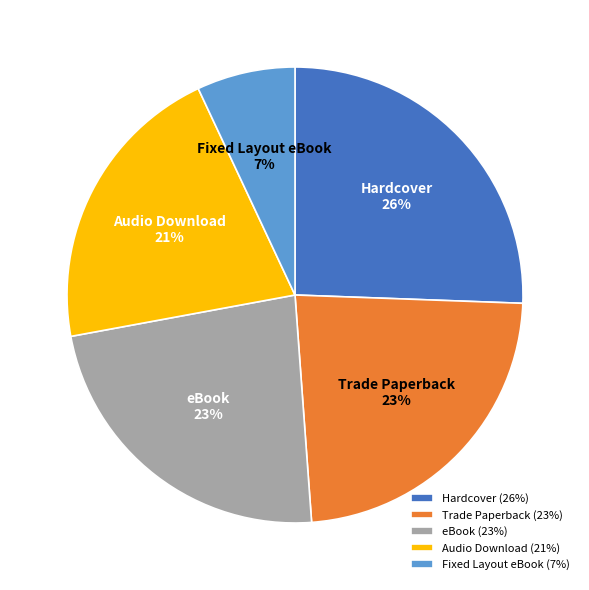

Which category has the biggest portion of the pie?

Hardcover